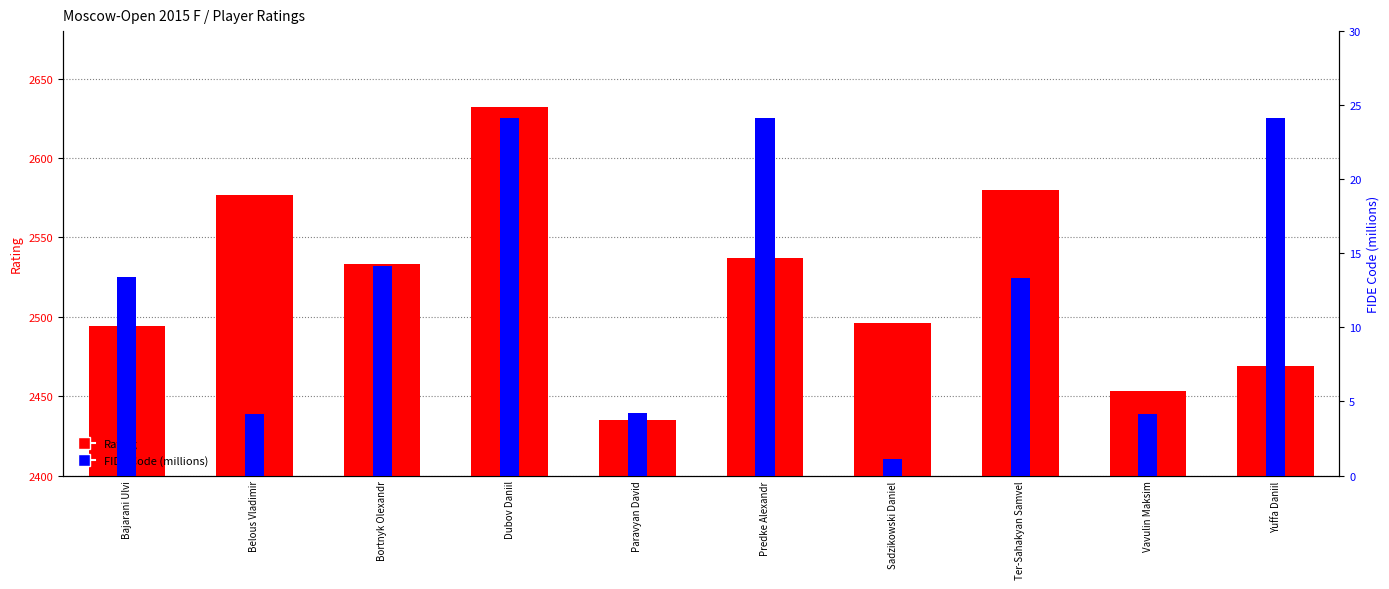

Between Belous Vladimir and Dubov Daniil, which series saw the biggest shift?

Rating